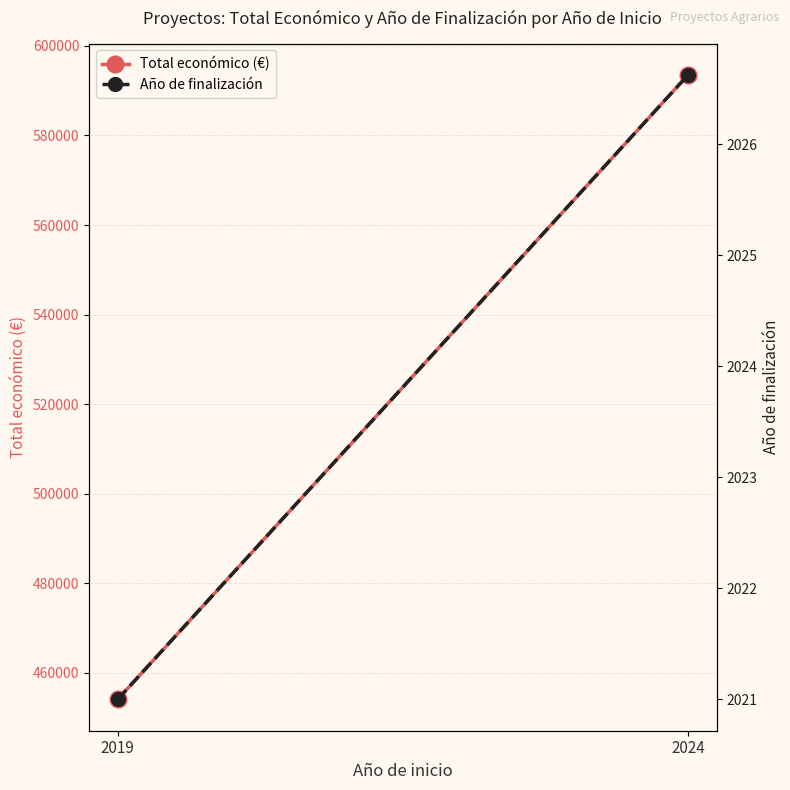

At 2024, list the series in order from largest to smallest.

Total económico (€), Año de finalización